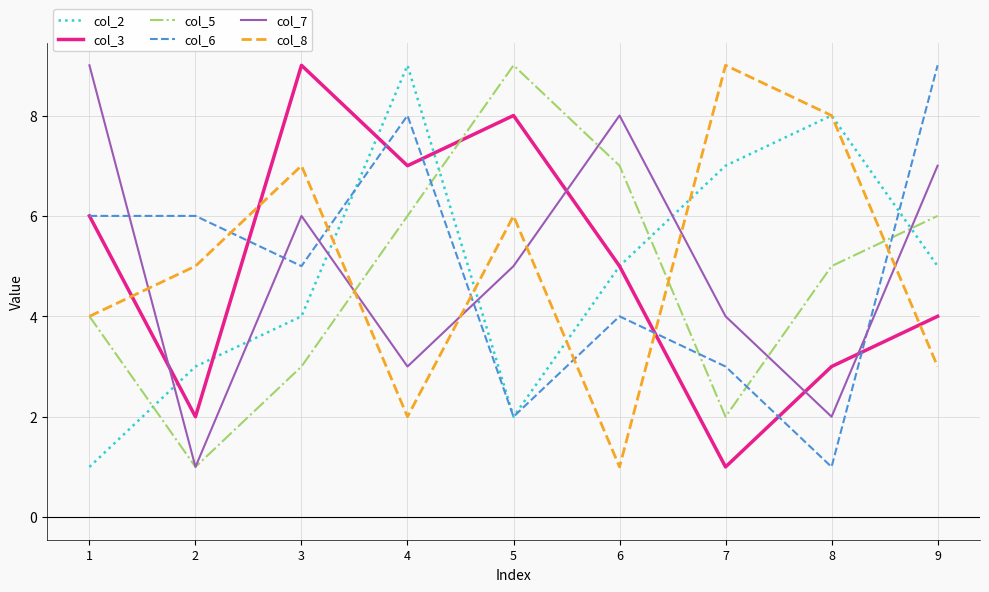

Reading right to left, what are all the values shown in this chart?

col_2: 9=5	8=8	7=7	6=5	5=2	4=9	3=4	2=3	1=1
col_3: 9=4	8=3	7=1	6=5	5=8	4=7	3=9	2=2	1=6
col_5: 9=6	8=5	7=2	6=7	5=9	4=6	3=3	2=1	1=4
col_6: 9=9	8=1	7=3	6=4	5=2	4=8	3=5	2=6	1=6
col_7: 9=7	8=2	7=4	6=8	5=5	4=3	3=6	2=1	1=9
col_8: 9=3	8=8	7=9	6=1	5=6	4=2	3=7	2=5	1=4